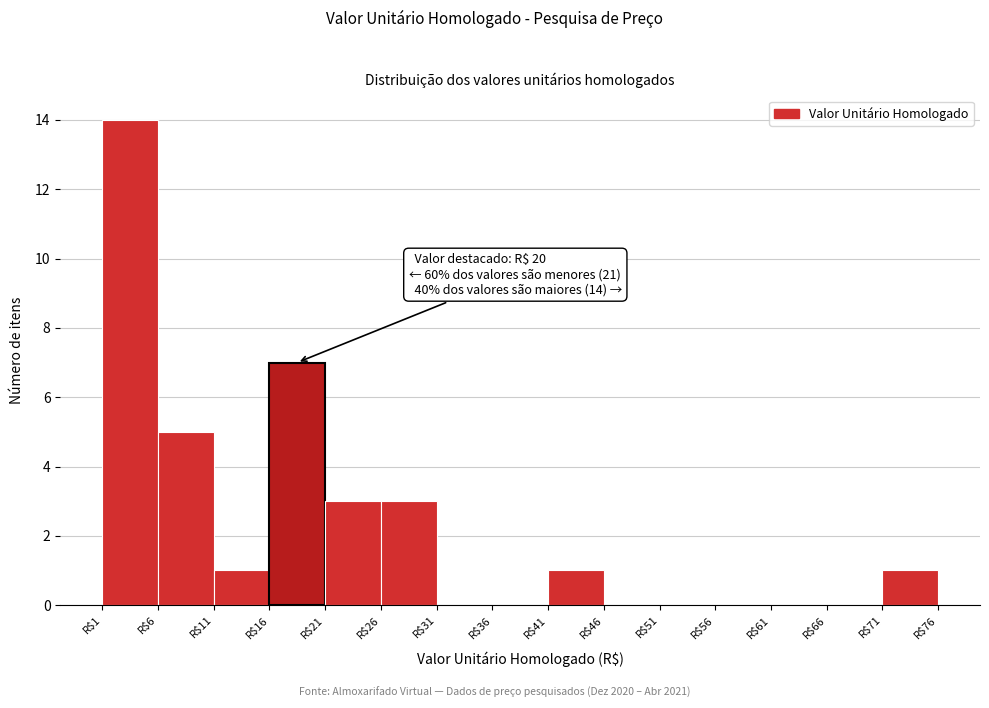

Which range on the x-axis has the tallest bar?

1 to 6